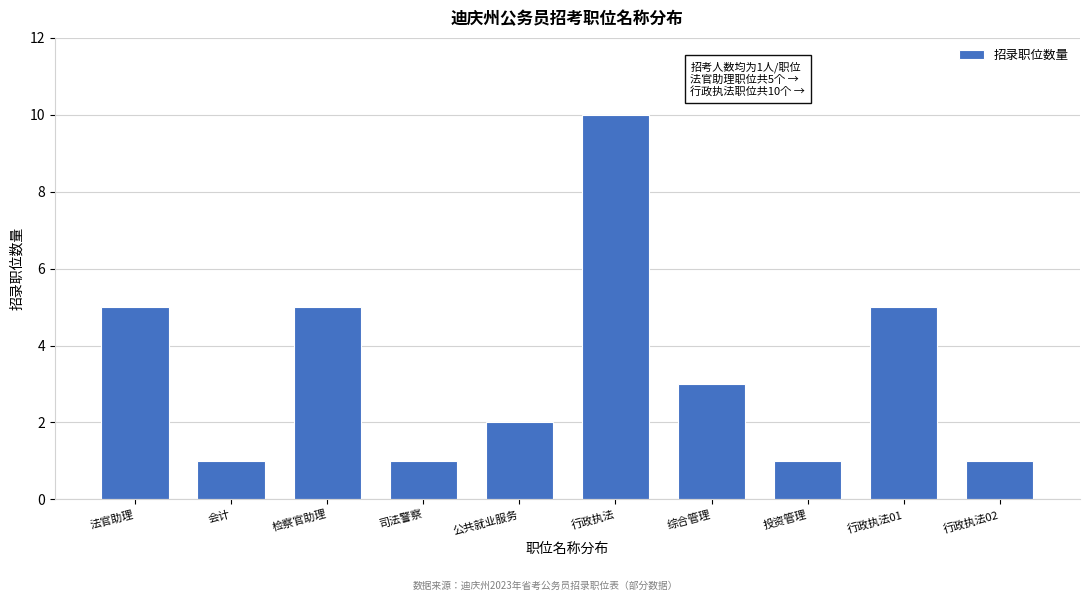

Reading left to right, extract all data points from this chart.

5	1	5	1	2	10	3	1	5	1